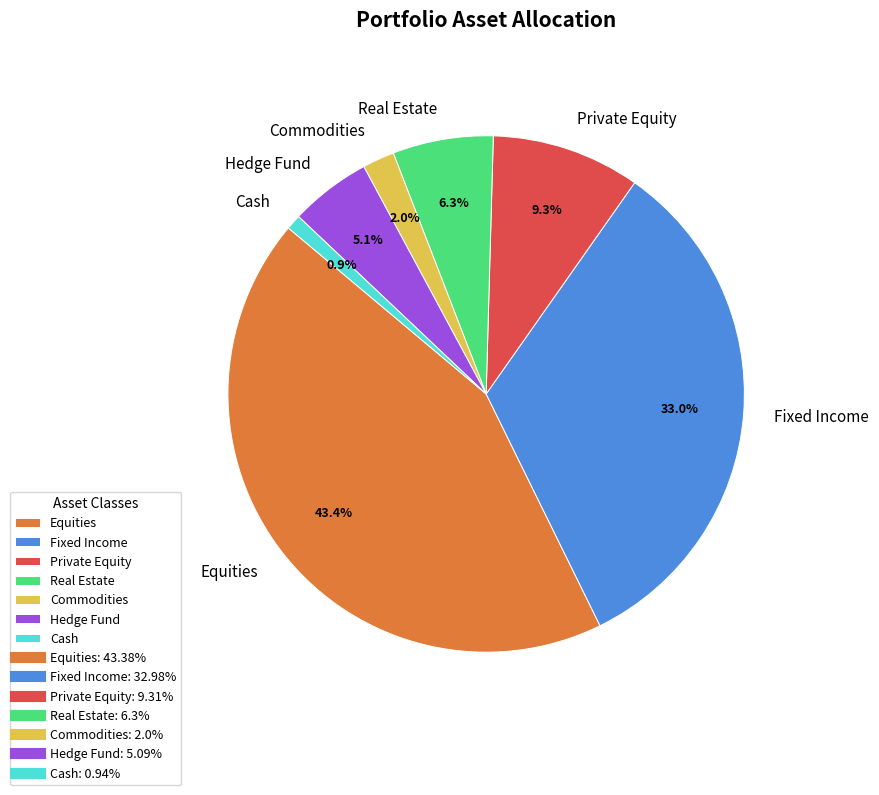

What portion of the pie excludes Fixed Income?

67.0%